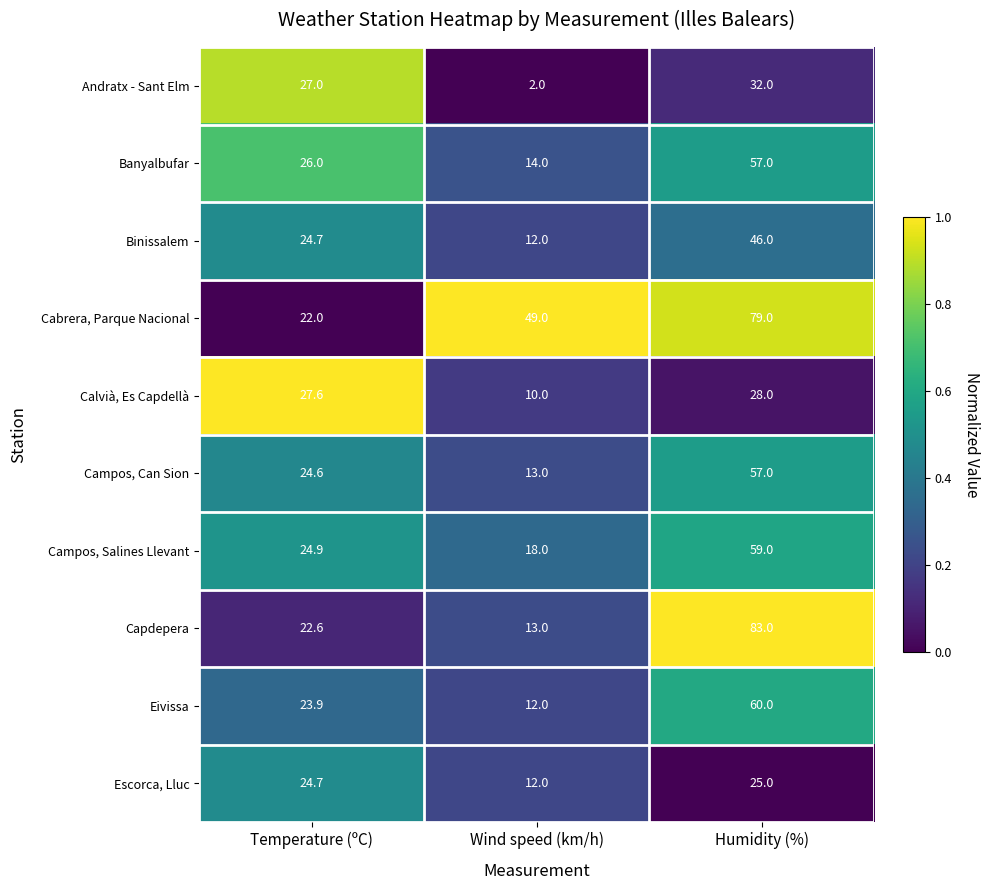

Count the number of categories in the chart.

3